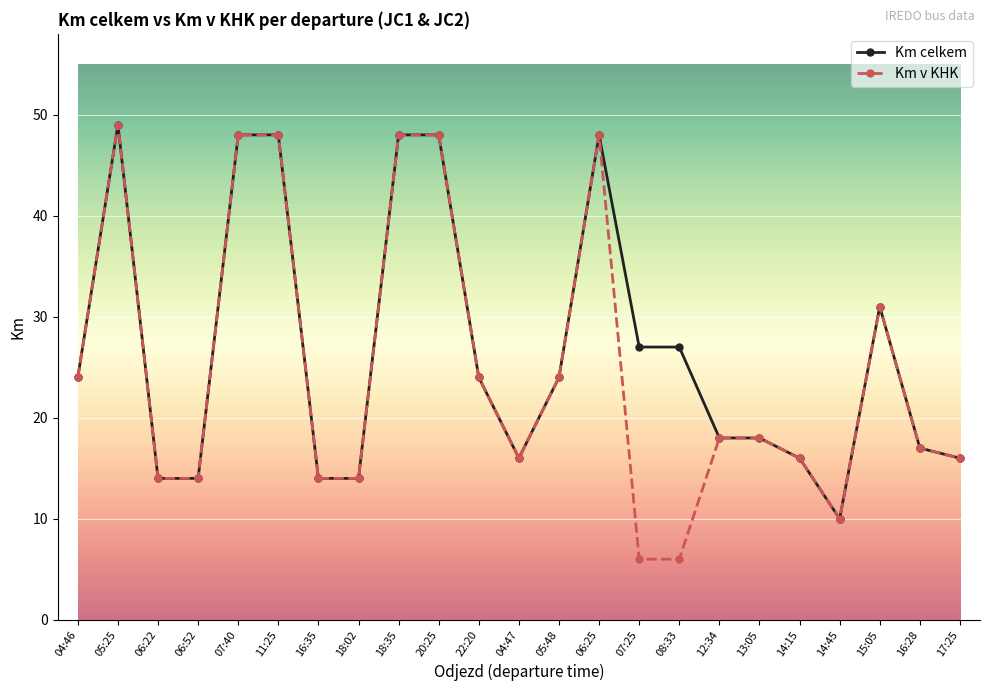

True or false: Km celkem has a value of 8 at 14:15.

False